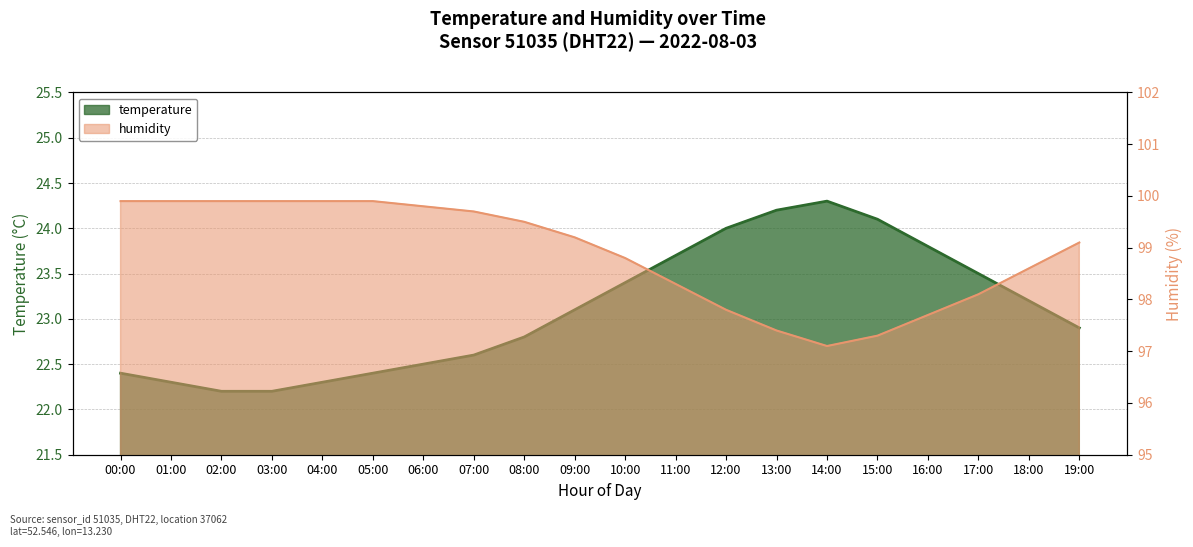

True or false: humidity has more than 1 interior local peaks.

False